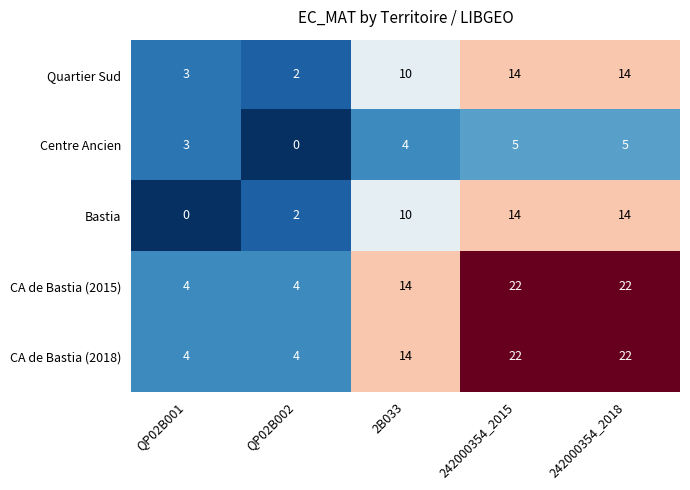

Count the CA de Bastia (2015) values in the range 4 to 22.

5